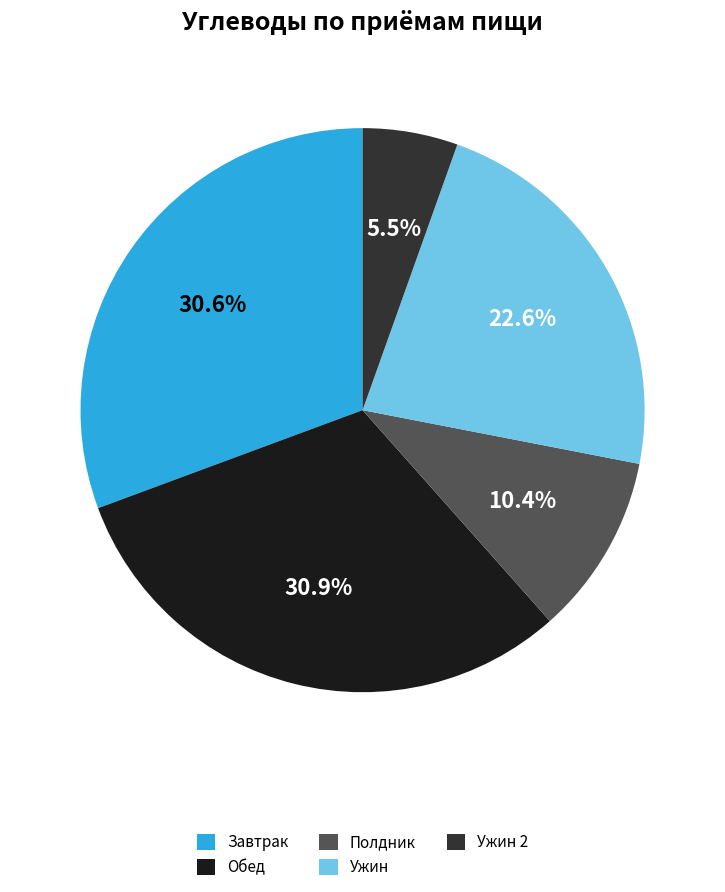

Count the number of slices in the pie.

5